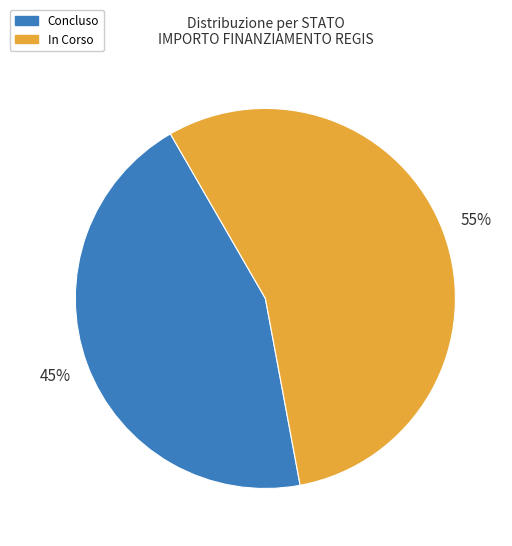

To the nearest percent, what is the average slice percentage?

50%